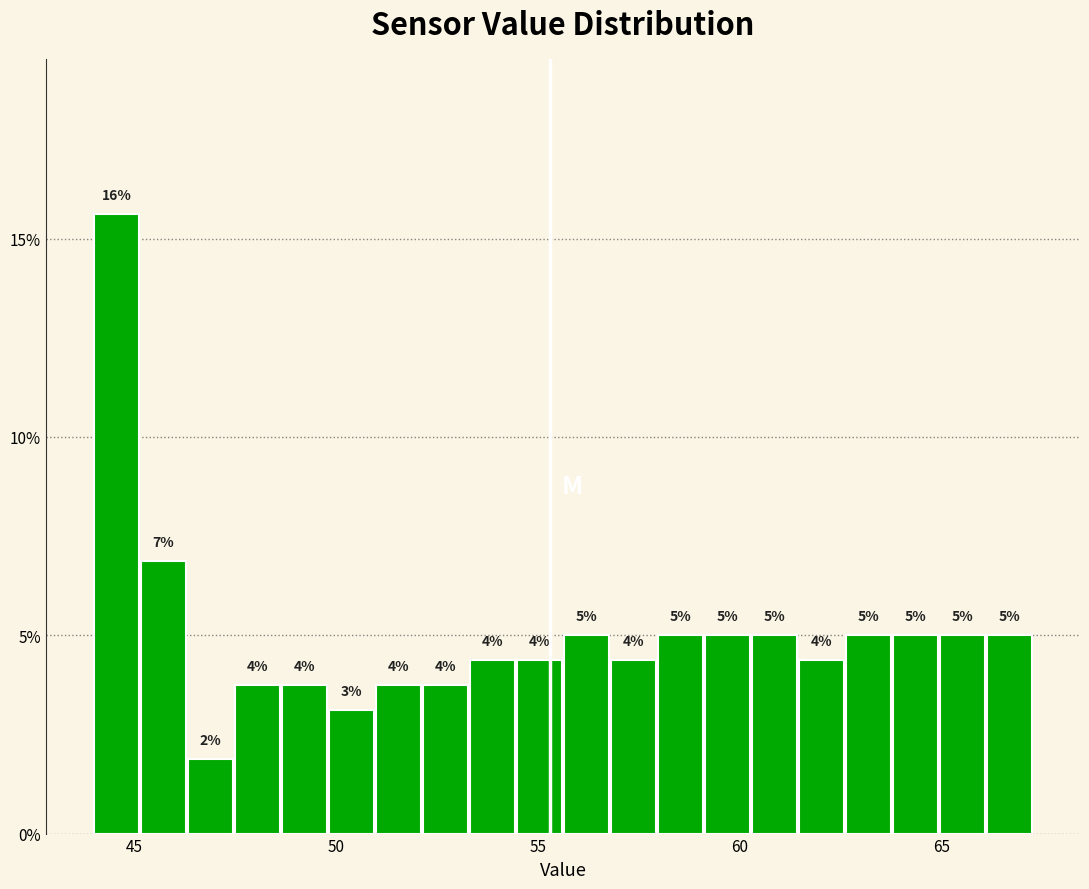

Read against the x-axis, roughly where is the centre of the tallest bar?

44.5